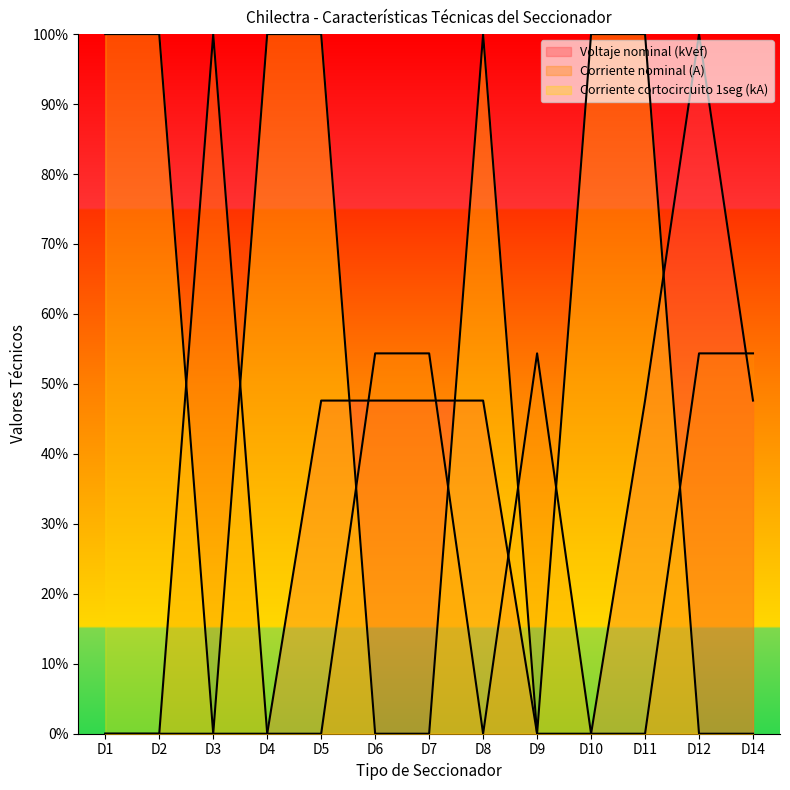

How many values in Corriente nominal (A) are above zero?

6